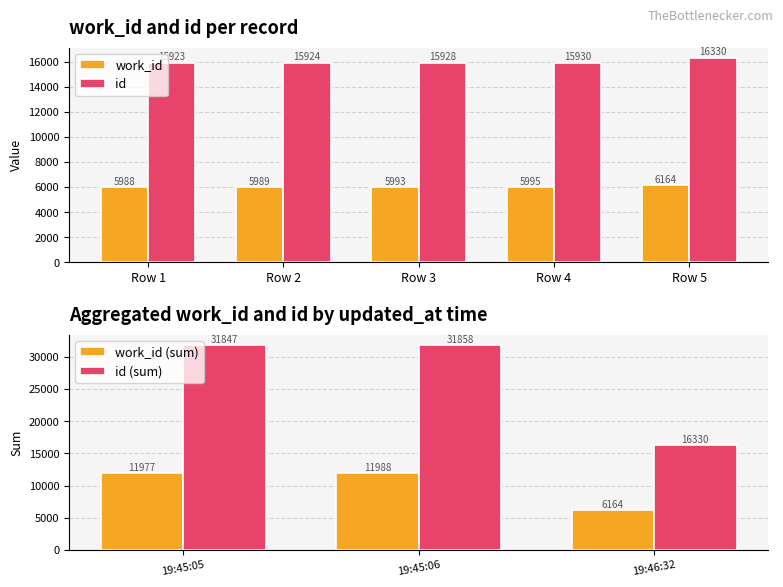

Which series has the widest spread of values?

id